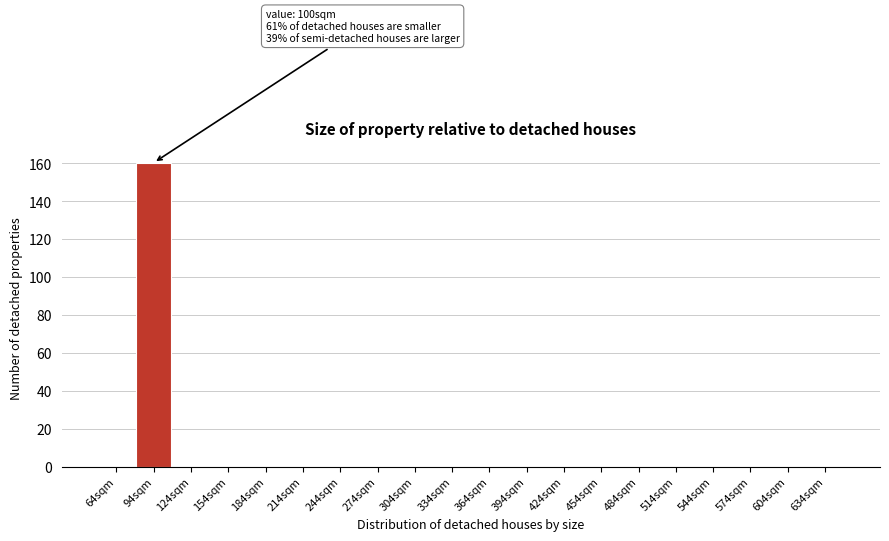

Reading left to right, what are all the values shown in this chart?

64sqm=0	94sqm=160	124sqm=0	154sqm=0	184sqm=0	214sqm=0	244sqm=0	274sqm=0	304sqm=0	334sqm=0	364sqm=0	394sqm=0	424sqm=0	454sqm=0	484sqm=0	514sqm=0	544sqm=0	574sqm=0	604sqm=0	634sqm=0